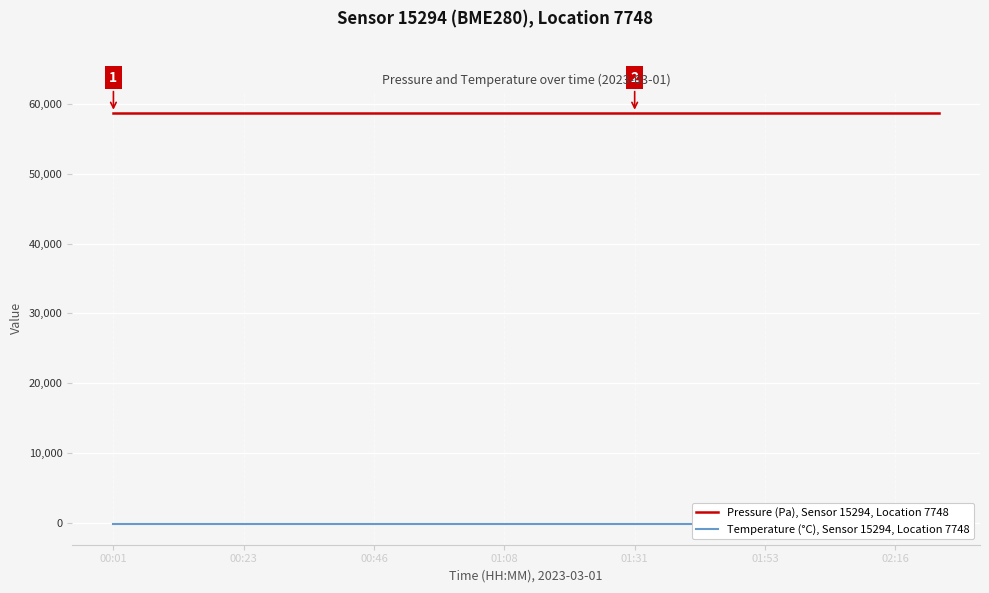

Is it true that Pressure (Pa), Sensor 15294, Location 7748 equals 28948.7 at 01:53?

False